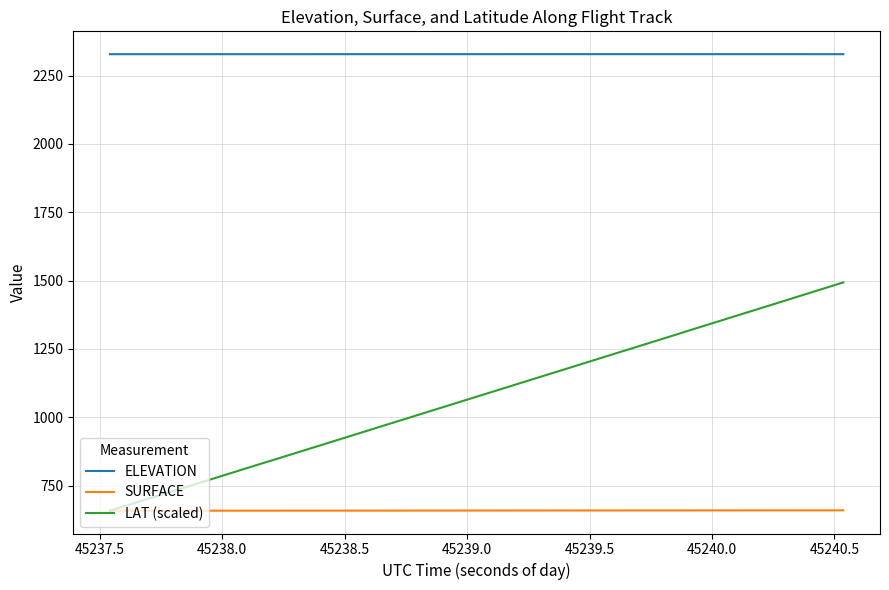

Which series has the widest spread of values?

LAT (scaled)